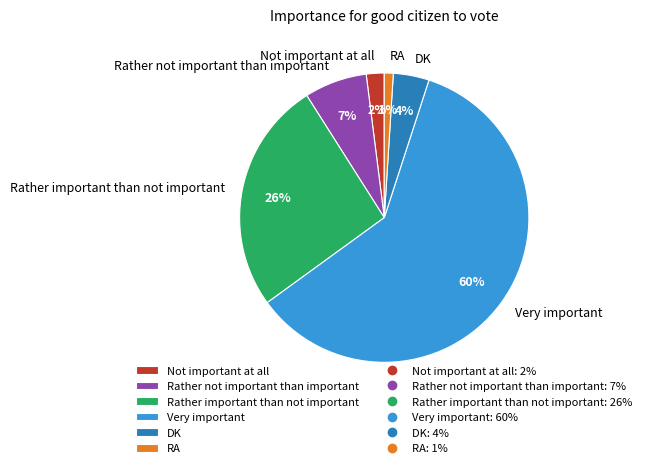

What is the largest slice in the pie chart?

Very important